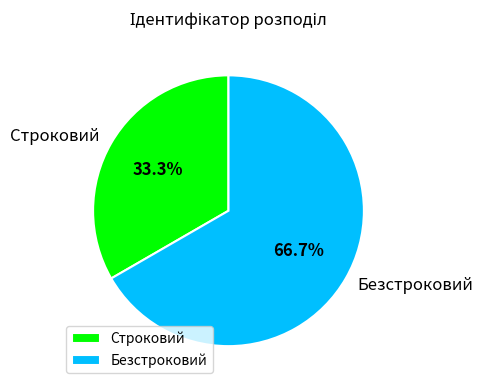

Between Строковий and Безстроковий, which is larger?

Безстроковий